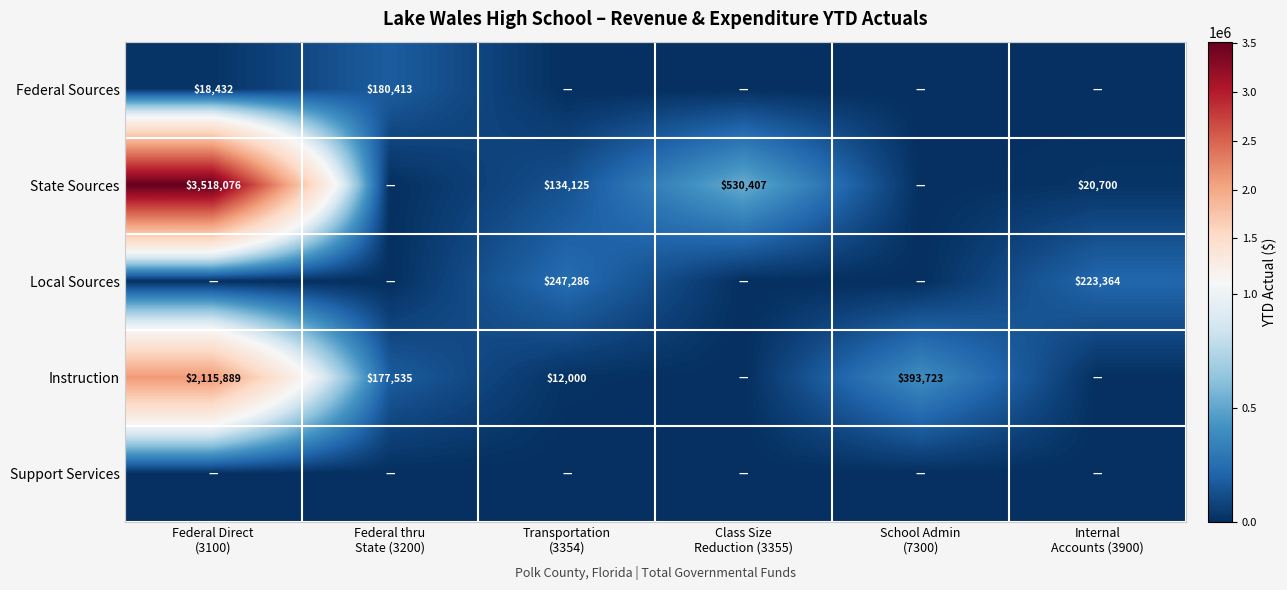

At how many categories does at least one series exceed 2195933?

1